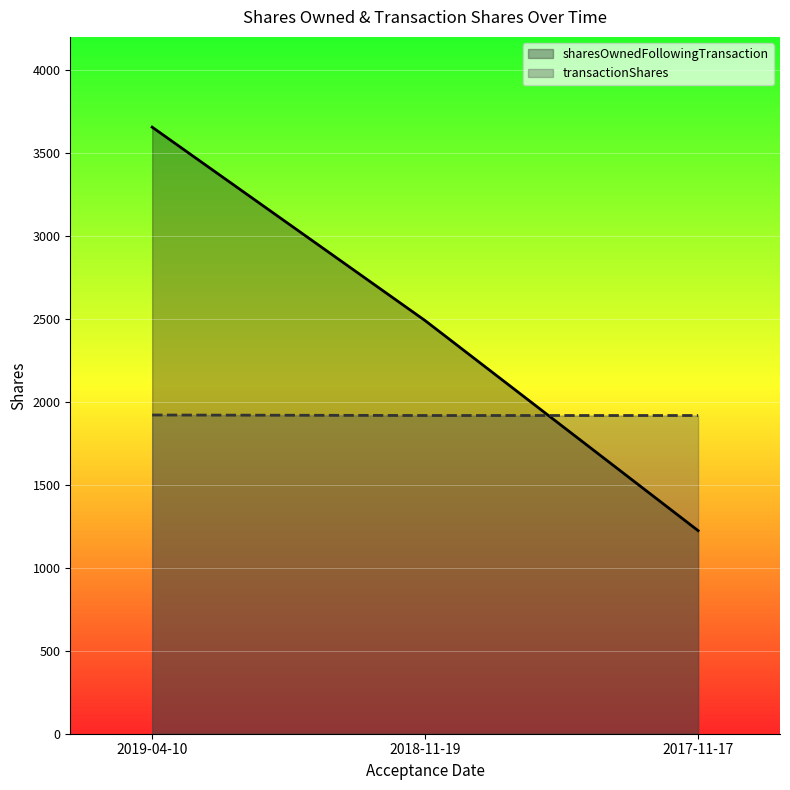

What is the label of the 2nd point from the right?

2018-11-19